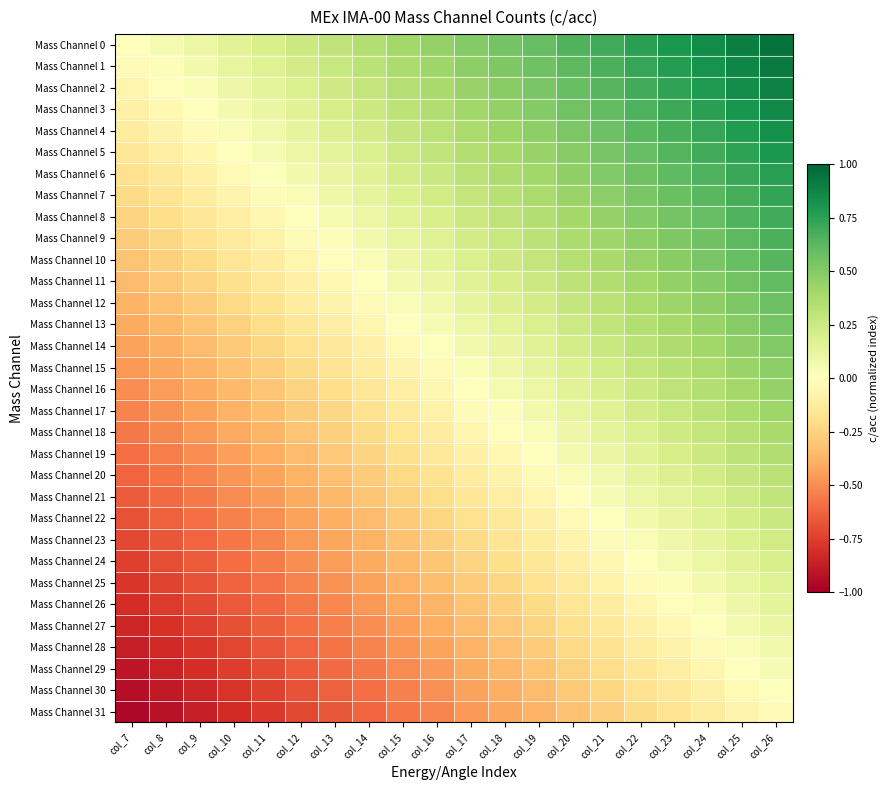

Reading right to left, transcribe all the data shown in this chart.

Mass Channel 0: col_26=0.9	col_25=0.9	col_24=0.8	col_23=0.8	col_22=0.8	col_21=0.7	col_20=0.7	col_19=0.6	col_18=0.6	col_17=0.5	col_16=0.5	col_15=0.4	col_14=0.3	col_13=0.3	col_12=0.2	col_11=0.2	col_10=0.1	col_9=0.1	col_8=0.1	col_7=0.0
Mass Channel 1: col_26=0.9	col_25=0.9	col_24=0.8	col_23=0.8	col_22=0.7	col_21=0.7	col_20=0.6	col_19=0.6	col_18=0.5	col_17=0.5	col_16=0.4	col_15=0.4	col_14=0.3	col_13=0.3	col_12=0.2	col_11=0.2	col_10=0.1	col_9=0.1	col_8=0.0	col_7=-0.0
Mass Channel 2: col_26=0.9	col_25=0.8	col_24=0.8	col_23=0.7	col_22=0.7	col_21=0.6	col_20=0.6	col_19=0.5	col_18=0.5	col_17=0.4	col_16=0.4	col_15=0.3	col_14=0.3	col_13=0.2	col_12=0.2	col_11=0.1	col_10=0.1	col_9=0.0	col_8=-0.0	col_7=-0.1
Mass Channel 3: col_26=0.9	col_25=0.8	col_24=0.8	col_23=0.7	col_22=0.7	col_21=0.6	col_20=0.6	col_19=0.5	col_18=0.5	col_17=0.4	col_16=0.4	col_15=0.3	col_14=0.3	col_13=0.2	col_12=0.2	col_11=0.1	col_10=0.1	col_9=0.0	col_8=-0.0	col_7=-0.1
Mass Channel 4: col_26=0.8	col_25=0.8	col_24=0.7	col_23=0.7	col_22=0.6	col_21=0.6	col_20=0.5	col_19=0.5	col_18=0.4	col_17=0.4	col_16=0.3	col_15=0.3	col_14=0.2	col_13=0.2	col_12=0.1	col_11=0.1	col_10=0.0	col_9=-0.0	col_8=-0.1	col_7=-0.1
Mass Channel 5: col_26=0.8	col_25=0.7	col_24=0.7	col_23=0.6	col_22=0.6	col_21=0.5	col_20=0.5	col_19=0.4	col_18=0.4	col_17=0.3	col_16=0.3	col_15=0.2	col_14=0.2	col_13=0.1	col_12=0.1	col_11=0.0	col_10=-0.0	col_9=-0.1	col_8=-0.1	col_7=-0.2
Mass Channel 6: col_26=0.8	col_25=0.7	col_24=0.7	col_23=0.6	col_22=0.6	col_21=0.5	col_20=0.5	col_19=0.4	col_18=0.4	col_17=0.3	col_16=0.3	col_15=0.2	col_14=0.2	col_13=0.1	col_12=0.1	col_11=0.0	col_10=-0.0	col_9=-0.1	col_8=-0.1	col_7=-0.2
Mass Channel 7: col_26=0.7	col_25=0.7	col_24=0.6	col_23=0.6	col_22=0.5	col_21=0.5	col_20=0.4	col_19=0.4	col_18=0.3	col_17=0.3	col_16=0.2	col_15=0.2	col_14=0.1	col_13=0.1	col_12=0.0	col_11=-0.0	col_10=-0.1	col_9=-0.1	col_8=-0.2	col_7=-0.2
Mass Channel 8: col_26=0.7	col_25=0.7	col_24=0.6	col_23=0.6	col_22=0.5	col_21=0.4	col_20=0.4	col_19=0.3	col_18=0.3	col_17=0.2	col_16=0.2	col_15=0.2	col_14=0.1	col_13=0.0	col_12=0.0	col_11=-0.0	col_10=-0.1	col_9=-0.1	col_8=-0.2	col_7=-0.2
Mass Channel 9: col_26=0.7	col_25=0.6	col_24=0.6	col_23=0.5	col_22=0.5	col_21=0.4	col_20=0.4	col_19=0.3	col_18=0.3	col_17=0.2	col_16=0.2	col_15=0.1	col_14=0.1	col_13=0.0	col_12=-0.0	col_11=-0.1	col_10=-0.1	col_9=-0.2	col_8=-0.2	col_7=-0.3
Mass Channel 10: col_26=0.6	col_25=0.6	col_24=0.5	col_23=0.5	col_22=0.4	col_21=0.4	col_20=0.3	col_19=0.3	col_18=0.2	col_17=0.2	col_16=0.1	col_15=0.1	col_14=0.0	col_13=-0.0	col_12=-0.1	col_11=-0.1	col_10=-0.2	col_9=-0.2	col_8=-0.3	col_7=-0.3
Mass Channel 11: col_26=0.6	col_25=0.6	col_24=0.5	col_23=0.5	col_22=0.4	col_21=0.4	col_20=0.3	col_19=0.3	col_18=0.2	col_17=0.2	col_16=0.1	col_15=0.1	col_14=0.0	col_13=-0.0	col_12=-0.1	col_11=-0.1	col_10=-0.2	col_9=-0.2	col_8=-0.3	col_7=-0.3
Mass Channel 12: col_26=0.6	col_25=0.5	col_24=0.5	col_23=0.4	col_22=0.4	col_21=0.3	col_20=0.3	col_19=0.2	col_18=0.2	col_17=0.1	col_16=0.1	col_15=0.0	col_14=-0.0	col_13=-0.1	col_12=-0.1	col_11=-0.2	col_10=-0.2	col_9=-0.3	col_8=-0.3	col_7=-0.4
Mass Channel 13: col_26=0.5	col_25=0.5	col_24=0.4	col_23=0.4	col_22=0.3	col_21=0.3	col_20=0.2	col_19=0.2	col_18=0.1	col_17=0.1	col_16=0.0	col_15=-0.0	col_14=-0.1	col_13=-0.1	col_12=-0.2	col_11=-0.2	col_10=-0.3	col_9=-0.3	col_8=-0.4	col_7=-0.4
Mass Channel 14: col_26=0.5	col_25=0.5	col_24=0.4	col_23=0.4	col_22=0.3	col_21=0.3	col_20=0.2	col_19=0.2	col_18=0.1	col_17=0.1	col_16=0.0	col_15=-0.0	col_14=-0.1	col_13=-0.1	col_12=-0.2	col_11=-0.2	col_10=-0.3	col_9=-0.3	col_8=-0.4	col_7=-0.4
Mass Channel 15: col_26=0.5	col_25=0.4	col_24=0.4	col_23=0.3	col_22=0.3	col_21=0.2	col_20=0.2	col_19=0.1	col_18=0.1	col_17=0.0	col_16=-0.0	col_15=-0.1	col_14=-0.1	col_13=-0.2	col_12=-0.2	col_11=-0.3	col_10=-0.3	col_9=-0.4	col_8=-0.4	col_7=-0.5
Mass Channel 16: col_26=0.4	col_25=0.4	col_24=0.3	col_23=0.3	col_22=0.2	col_21=0.2	col_20=0.2	col_19=0.1	col_18=0.1	col_17=0.0	col_16=-0.0	col_15=-0.1	col_14=-0.2	col_13=-0.2	col_12=-0.2	col_11=-0.3	col_10=-0.3	col_9=-0.4	col_8=-0.5	col_7=-0.5
Mass Channel 17: col_26=0.4	col_25=0.4	col_24=0.3	col_23=0.3	col_22=0.2	col_21=0.2	col_20=0.1	col_19=0.1	col_18=0.0	col_17=-0.0	col_16=-0.1	col_15=-0.1	col_14=-0.2	col_13=-0.2	col_12=-0.3	col_11=-0.3	col_10=-0.4	col_9=-0.4	col_8=-0.5	col_7=-0.5
Mass Channel 18: col_26=0.4	col_25=0.3	col_24=0.3	col_23=0.2	col_22=0.2	col_21=0.1	col_20=0.1	col_19=0.0	col_18=-0.0	col_17=-0.1	col_16=-0.1	col_15=-0.2	col_14=-0.2	col_13=-0.3	col_12=-0.3	col_11=-0.4	col_10=-0.4	col_9=-0.5	col_8=-0.5	col_7=-0.6
Mass Channel 19: col_26=0.4	col_25=0.3	col_24=0.3	col_23=0.2	col_22=0.2	col_21=0.1	col_20=0.1	col_19=0.0	col_18=-0.0	col_17=-0.1	col_16=-0.1	col_15=-0.2	col_14=-0.2	col_13=-0.3	col_12=-0.3	col_11=-0.4	col_10=-0.4	col_9=-0.5	col_8=-0.5	col_7=-0.6
Mass Channel 20: col_26=0.3	col_25=0.3	col_24=0.2	col_23=0.2	col_22=0.1	col_21=0.1	col_20=0.0	col_19=-0.0	col_18=-0.1	col_17=-0.1	col_16=-0.2	col_15=-0.2	col_14=-0.3	col_13=-0.3	col_12=-0.4	col_11=-0.4	col_10=-0.5	col_9=-0.5	col_8=-0.6	col_7=-0.6
Mass Channel 21: col_26=0.3	col_25=0.2	col_24=0.2	col_23=0.1	col_22=0.1	col_21=0.0	col_20=-0.0	col_19=-0.1	col_18=-0.1	col_17=-0.2	col_16=-0.2	col_15=-0.3	col_14=-0.3	col_13=-0.4	col_12=-0.4	col_11=-0.5	col_10=-0.5	col_9=-0.6	col_8=-0.6	col_7=-0.7
Mass Channel 22: col_26=0.3	col_25=0.2	col_24=0.2	col_23=0.1	col_22=0.1	col_21=0.0	col_20=-0.0	col_19=-0.1	col_18=-0.1	col_17=-0.2	col_16=-0.2	col_15=-0.3	col_14=-0.3	col_13=-0.4	col_12=-0.4	col_11=-0.5	col_10=-0.5	col_9=-0.6	col_8=-0.6	col_7=-0.7
Mass Channel 23: col_26=0.2	col_25=0.2	col_24=0.1	col_23=0.1	col_22=0.0	col_21=-0.0	col_20=-0.1	col_19=-0.1	col_18=-0.2	col_17=-0.2	col_16=-0.3	col_15=-0.3	col_14=-0.4	col_13=-0.4	col_12=-0.5	col_11=-0.5	col_10=-0.6	col_9=-0.6	col_8=-0.7	col_7=-0.7
Mass Channel 24: col_26=0.2	col_25=0.2	col_24=0.1	col_23=0.1	col_22=0.0	col_21=-0.1	col_20=-0.1	col_19=-0.2	col_18=-0.2	col_17=-0.2	col_16=-0.3	col_15=-0.3	col_14=-0.4	col_13=-0.5	col_12=-0.5	col_11=-0.6	col_10=-0.6	col_9=-0.7	col_8=-0.7	col_7=-0.8
Mass Channel 25: col_26=0.2	col_25=0.1	col_24=0.1	col_23=0.0	col_22=-0.0	col_21=-0.1	col_20=-0.1	col_19=-0.2	col_18=-0.2	col_17=-0.3	col_16=-0.3	col_15=-0.4	col_14=-0.4	col_13=-0.5	col_12=-0.5	col_11=-0.6	col_10=-0.6	col_9=-0.7	col_8=-0.7	col_7=-0.8
Mass Channel 26: col_26=0.1	col_25=0.1	col_24=0.0	col_23=-0.0	col_22=-0.1	col_21=-0.1	col_20=-0.2	col_19=-0.2	col_18=-0.3	col_17=-0.3	col_16=-0.4	col_15=-0.4	col_14=-0.5	col_13=-0.5	col_12=-0.6	col_11=-0.6	col_10=-0.7	col_9=-0.7	col_8=-0.8	col_7=-0.8
Mass Channel 27: col_26=0.1	col_25=0.1	col_24=0.0	col_23=-0.0	col_22=-0.1	col_21=-0.1	col_20=-0.2	col_19=-0.2	col_18=-0.3	col_17=-0.3	col_16=-0.4	col_15=-0.4	col_14=-0.5	col_13=-0.5	col_12=-0.6	col_11=-0.6	col_10=-0.7	col_9=-0.7	col_8=-0.8	col_7=-0.8
Mass Channel 28: col_26=0.1	col_25=0.0	col_24=-0.0	col_23=-0.1	col_22=-0.1	col_21=-0.2	col_20=-0.2	col_19=-0.3	col_18=-0.3	col_17=-0.4	col_16=-0.4	col_15=-0.5	col_14=-0.5	col_13=-0.6	col_12=-0.6	col_11=-0.7	col_10=-0.7	col_9=-0.8	col_8=-0.8	col_7=-0.9
Mass Channel 29: col_26=0.0	col_25=-0.0	col_24=-0.1	col_23=-0.1	col_22=-0.2	col_21=-0.2	col_20=-0.3	col_19=-0.3	col_18=-0.4	col_17=-0.4	col_16=-0.5	col_15=-0.5	col_14=-0.6	col_13=-0.6	col_12=-0.7	col_11=-0.7	col_10=-0.8	col_9=-0.8	col_8=-0.9	col_7=-0.9
Mass Channel 30: col_26=0.0	col_25=-0.0	col_24=-0.1	col_23=-0.1	col_22=-0.2	col_21=-0.2	col_20=-0.3	col_19=-0.3	col_18=-0.4	col_17=-0.4	col_16=-0.5	col_15=-0.5	col_14=-0.6	col_13=-0.6	col_12=-0.7	col_11=-0.7	col_10=-0.8	col_9=-0.8	col_8=-0.9	col_7=-0.9
Mass Channel 31: col_26=-0.0	col_25=-0.1	col_24=-0.1	col_23=-0.2	col_22=-0.2	col_21=-0.3	col_20=-0.3	col_19=-0.4	col_18=-0.4	col_17=-0.5	col_16=-0.5	col_15=-0.6	col_14=-0.6	col_13=-0.7	col_12=-0.7	col_11=-0.8	col_10=-0.8	col_9=-0.9	col_8=-0.9	col_7=-1.0